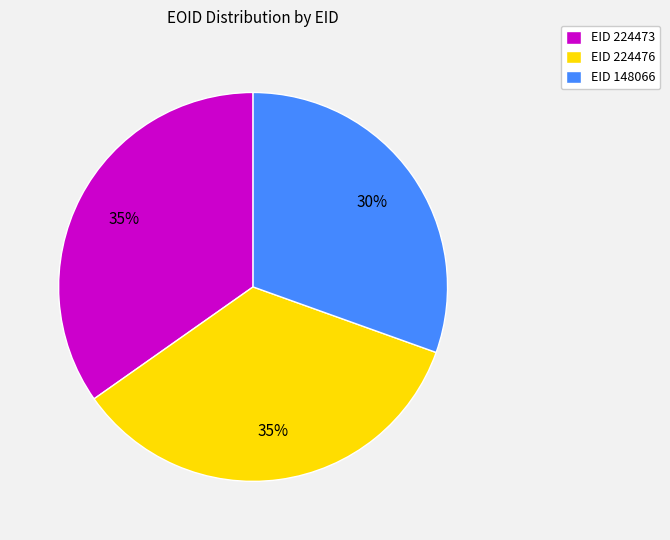

Is it true that EID 224476 is 35% of the pie?

True